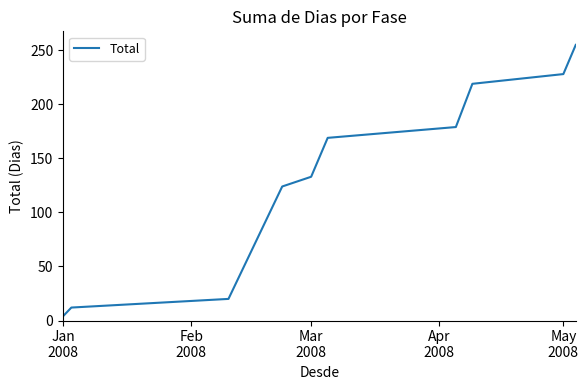

What is the difference between the maximum and minimum values?

251